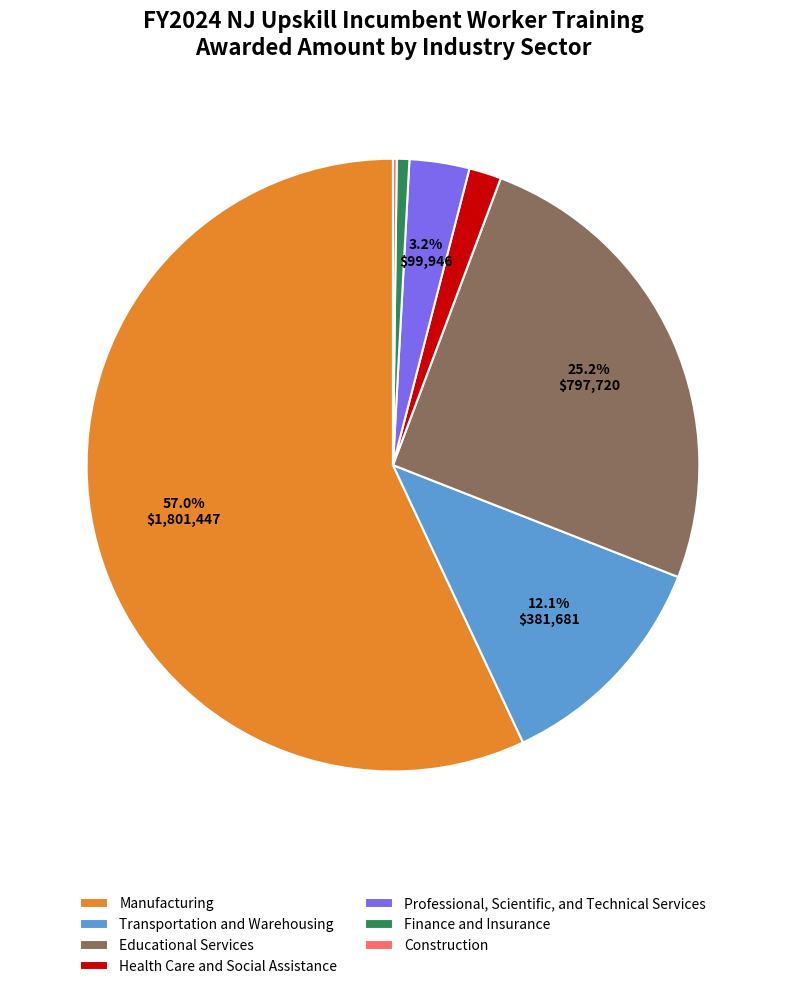

What is the majority slice?

Manufacturing